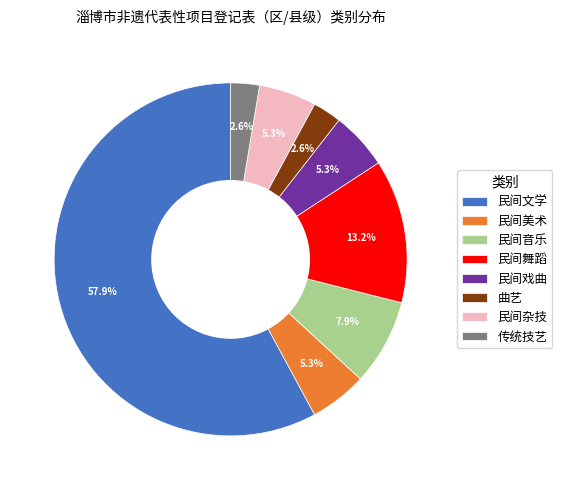

Does 民间美术 account for over 50% of the chart?

No